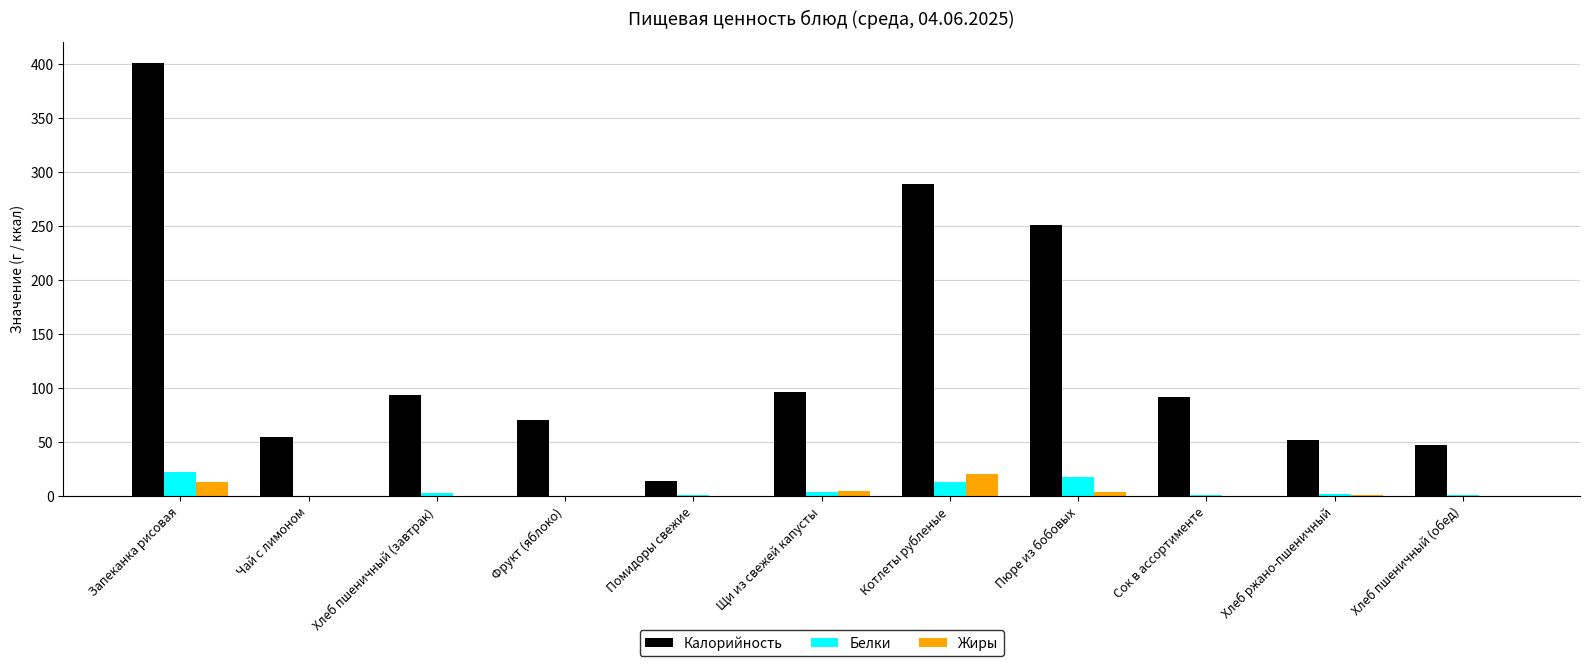

What is the difference between the Белки values at Хлеб ржано-пшеничный and Щи из свежей капусты?

2.6